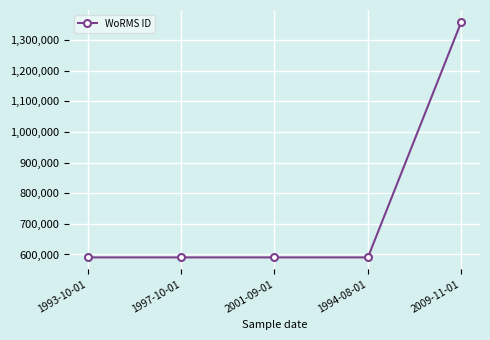

What is the difference between the maximum and minimum values?

769334